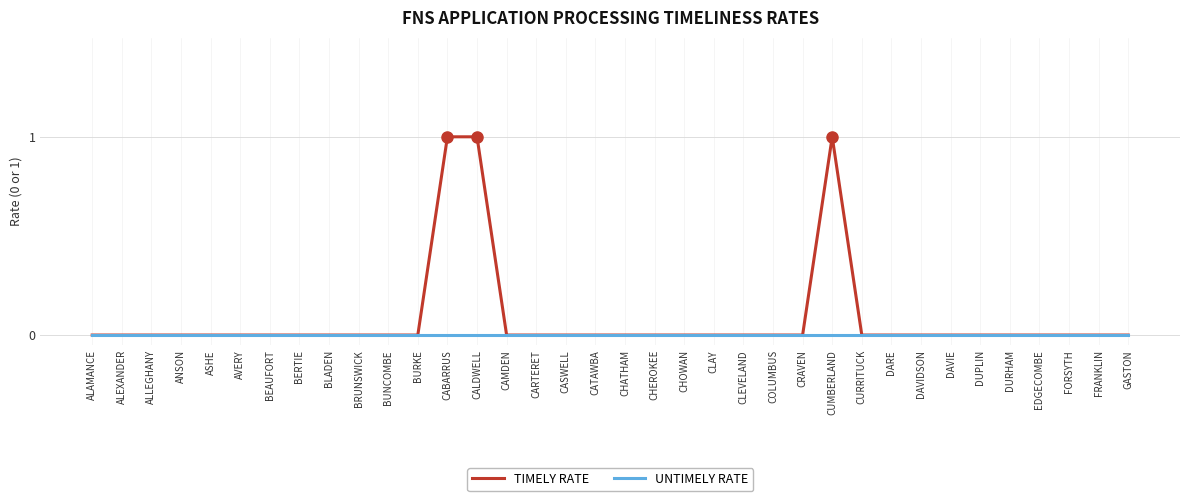

True or false: TIMELY RATE has a value of -1 at BRUNSWICK.

False